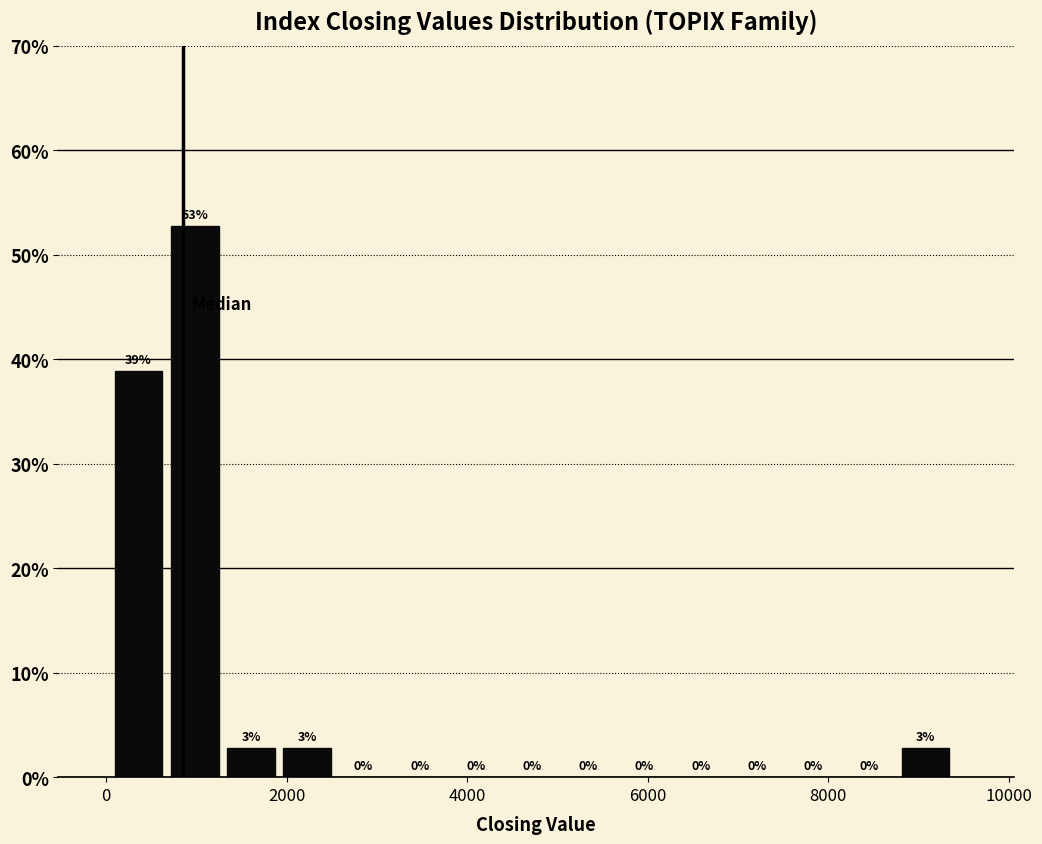

Read against the x-axis, roughly where is the centre of the tallest bar?

1000